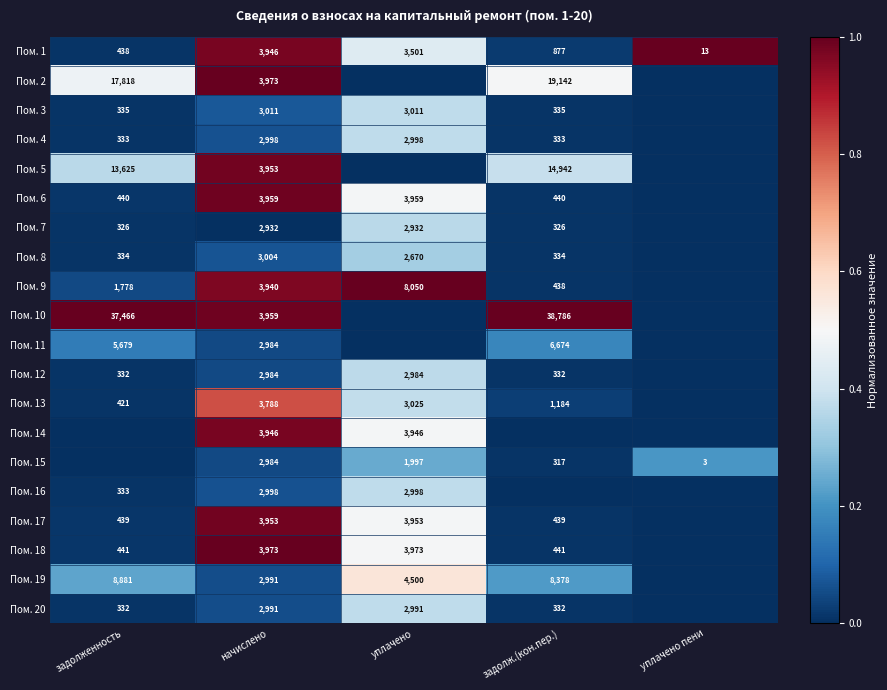

Where is Пом. 1 nearest to the value 1979?

задолж.(кон.пер.)